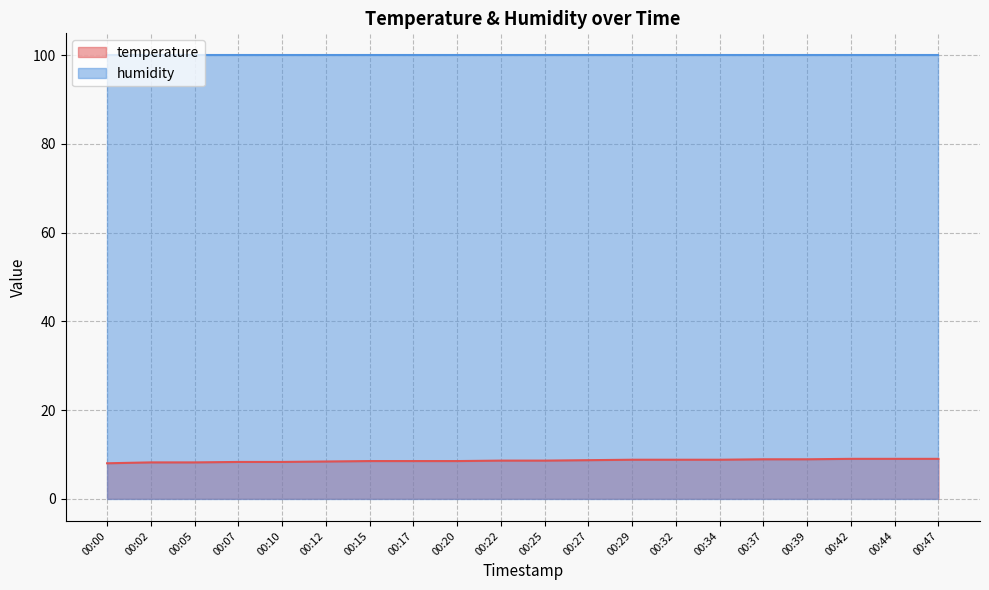

How many lines are shown in the chart?

2